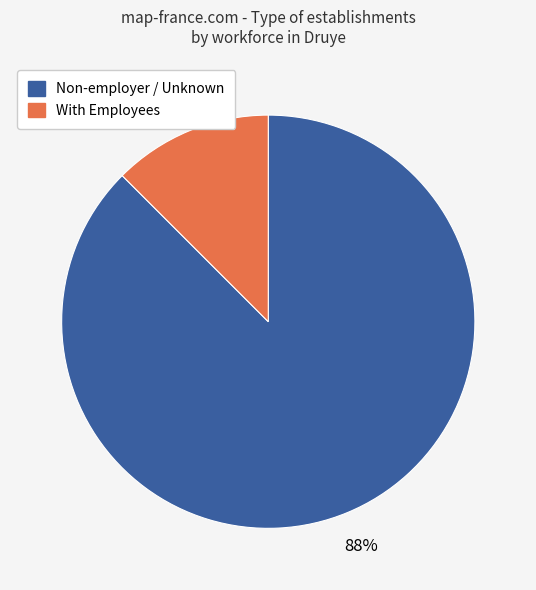

To the nearest percent, what is the average slice percentage?

50%